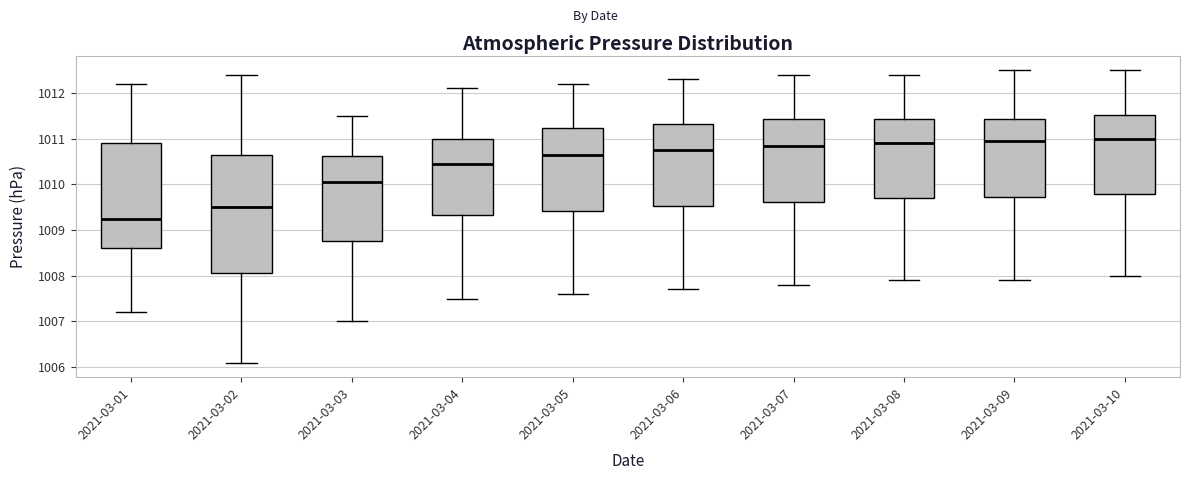

Reading left to right, read every box against the y-axis: the position of its median line, the range the box covers, and the ends of its whiskers. The values are not printed on the chart, so give them approximately, as read against the axis.

2021-03-01: median 1009.3, box 1008.6 to 1010.9, whiskers 1007.2 to 1012.2
2021-03-02: median 1009.5, box 1008.1 to 1010.7, whiskers 1006.1 to 1012.4
2021-03-03: median 1010.1, box 1008.8 to 1010.6, whiskers 1007.0 to 1011.5
2021-03-04: median 1010.5, box 1009.3 to 1011.0, whiskers 1007.5 to 1012.1
2021-03-05: median 1010.7, box 1009.4 to 1011.2, whiskers 1007.6 to 1012.2
2021-03-06: median 1010.8, box 1009.5 to 1011.3, whiskers 1007.7 to 1012.3
2021-03-07: median 1010.9, box 1009.6 to 1011.4, whiskers 1007.8 to 1012.4
2021-03-08: median 1010.9, box 1009.7 to 1011.4, whiskers 1007.9 to 1012.4
2021-03-09: median 1011.0, box 1009.7 to 1011.4, whiskers 1007.9 to 1012.5
2021-03-10: median 1011.0, box 1009.8 to 1011.5, whiskers 1008.0 to 1012.5